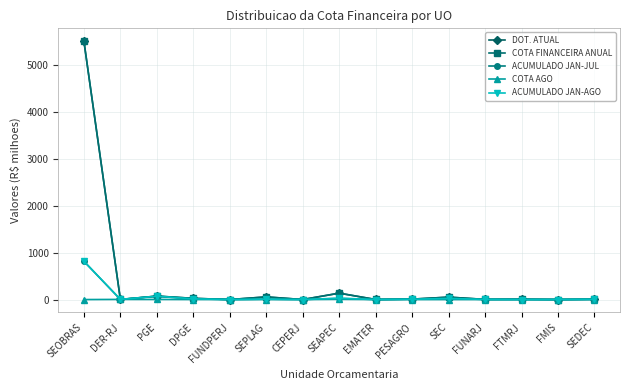

List the series in order of their peak value, highest first.

DOT. ATUAL, COTA FINANCEIRA ANUAL, ACUMULADO JAN-JUL, ACUMULADO JAN-AGO, COTA AGO